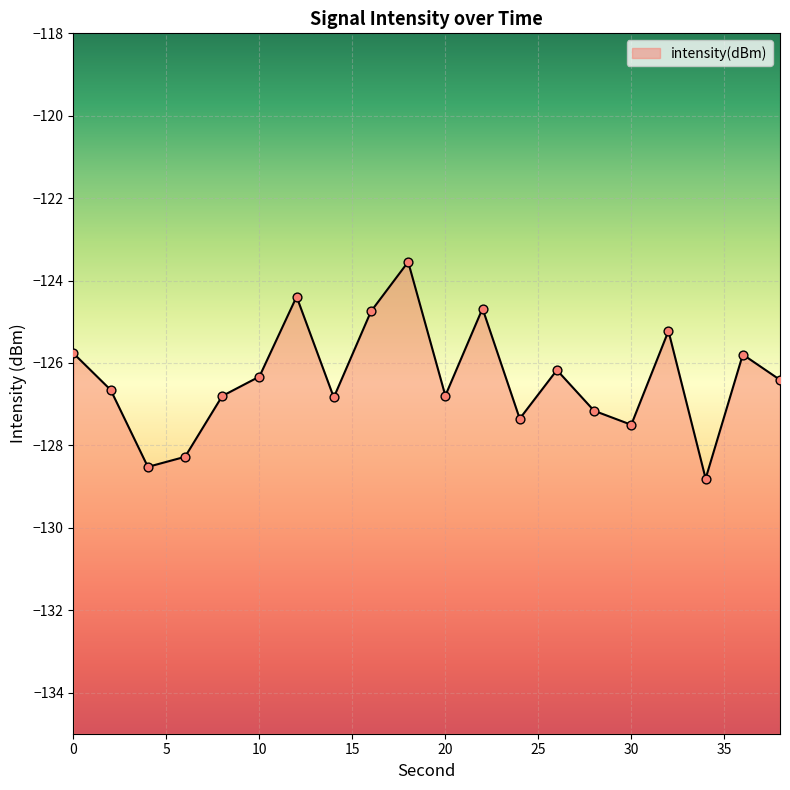

What is the change in value from 6 to 12?

+3.9